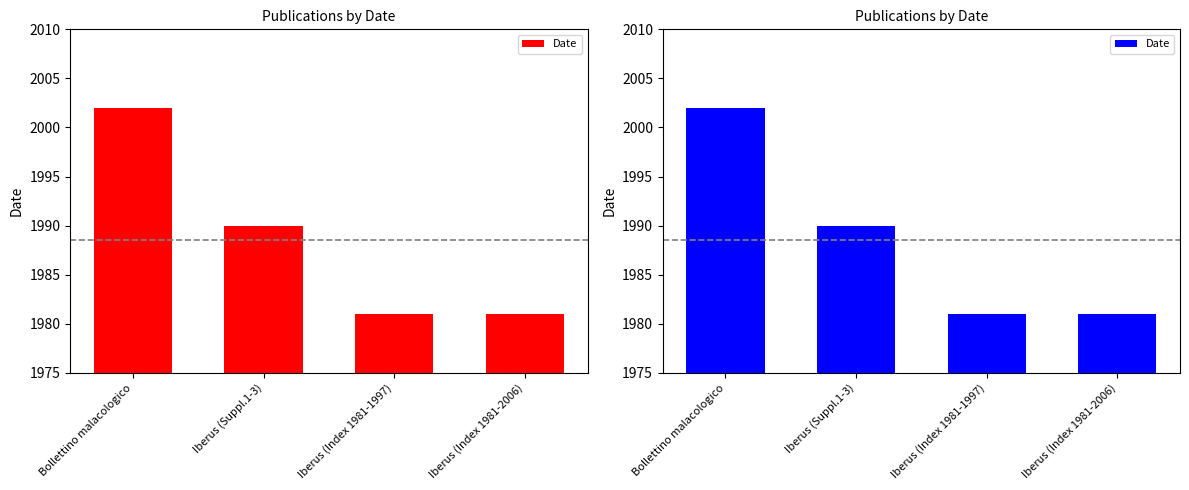

What is the minimum value shown in the chart?

1981